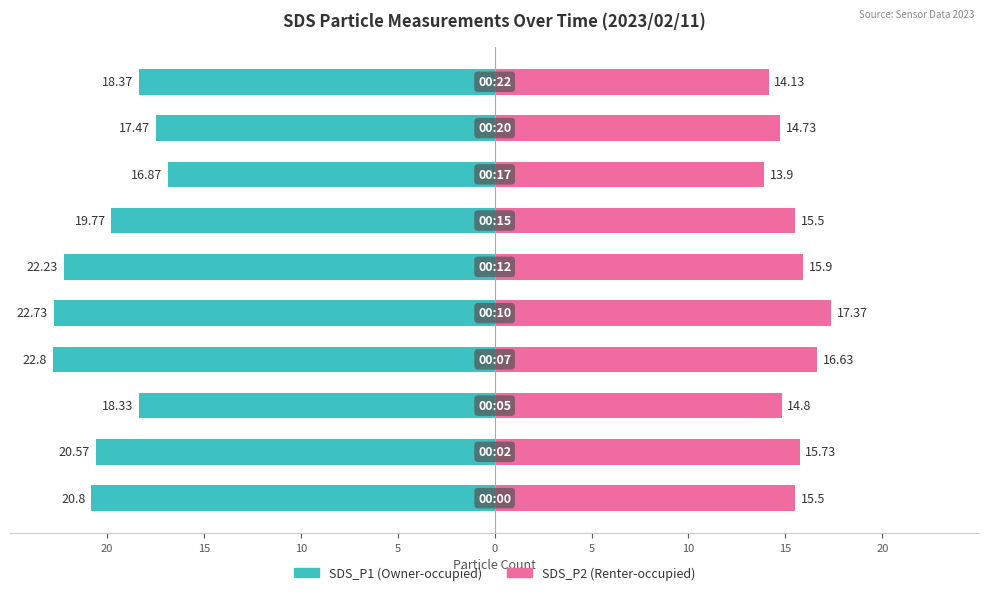

Between 20 and 20, which series saw the biggest shift?

SDS_P1